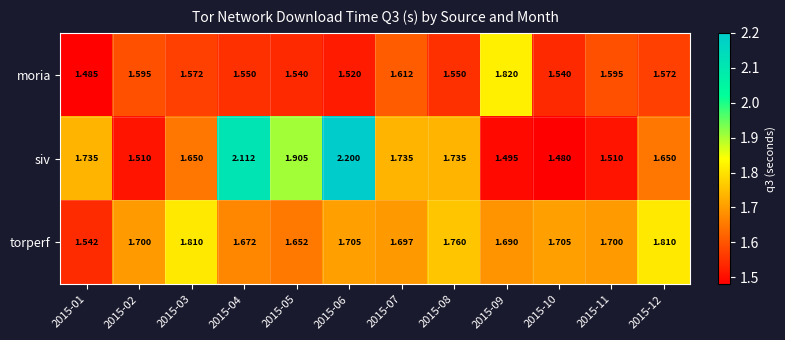

At 2015-01, list the series in order from largest to smallest.

siv, torperf, moria